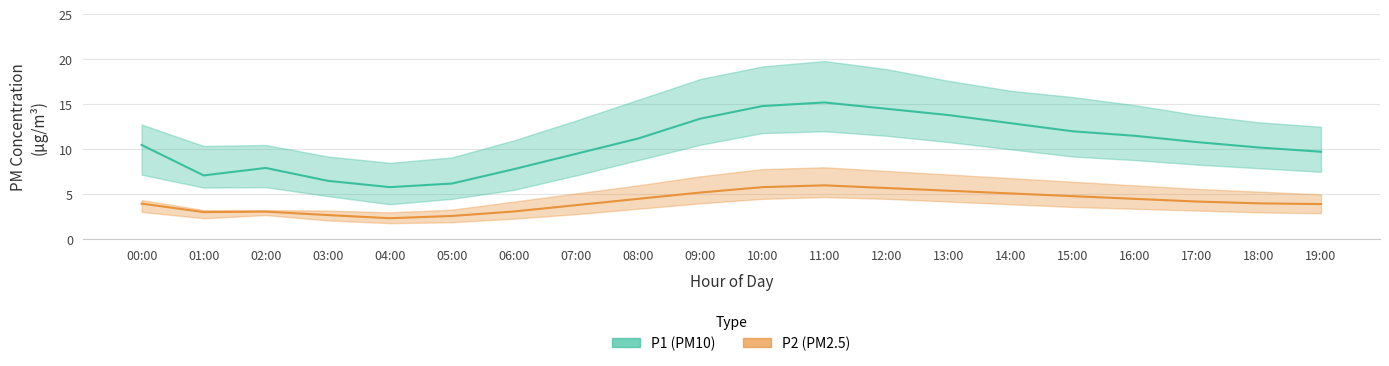

At which category does P1 reach its first local peak?

02:00